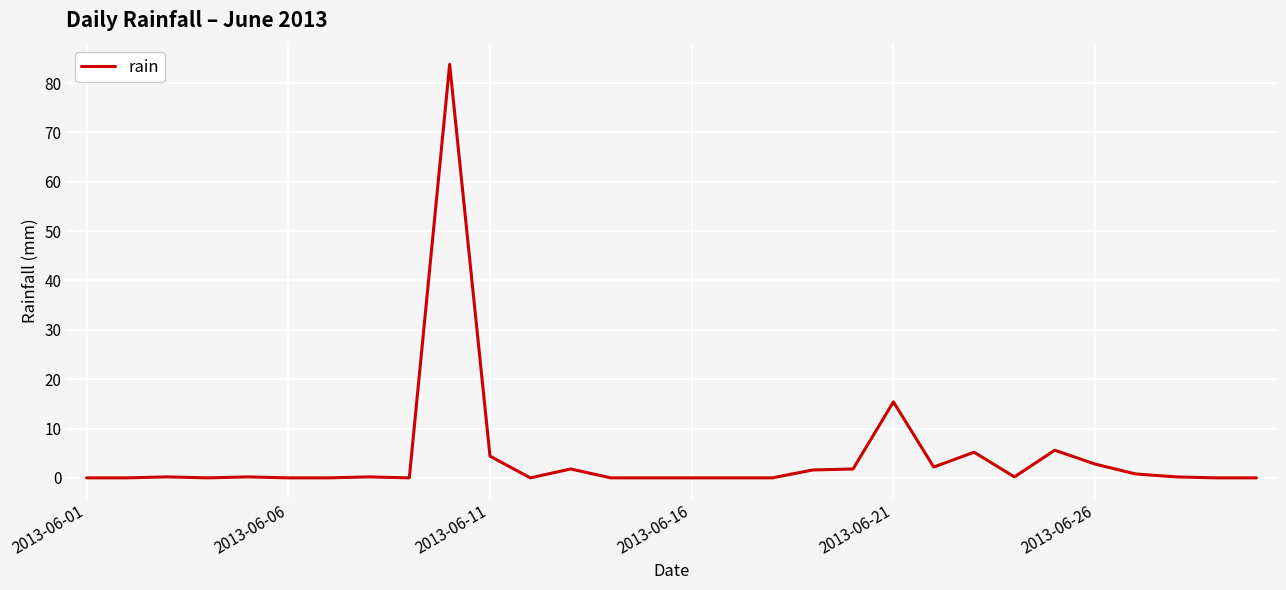

What is the difference between the maximum and minimum values?

83.8